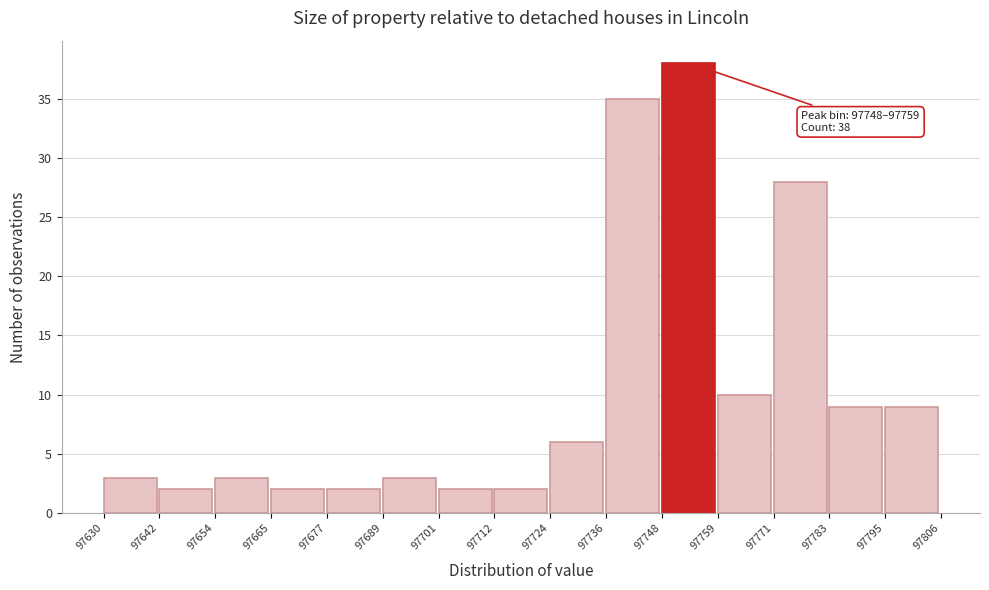

Over which range of the x-axis is the bar tallest?

97748 to 97759